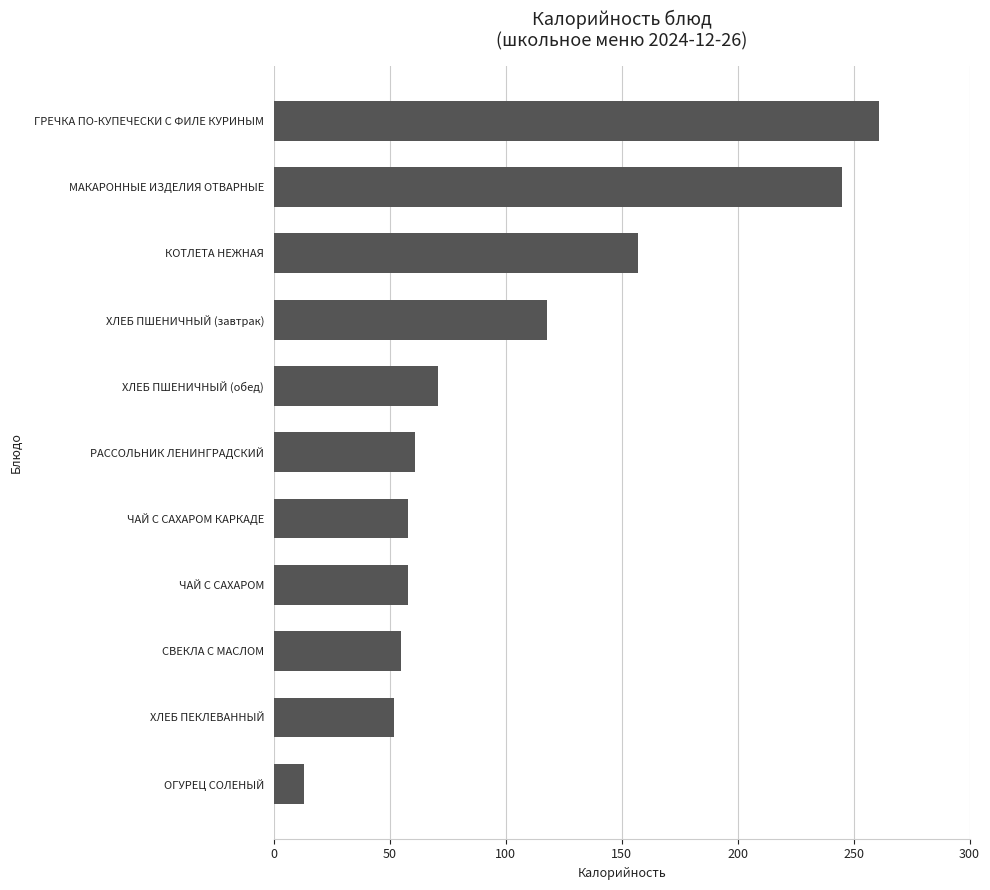

At which category does the chart reach its peak across all series?

ГРЕЧКА ПО-КУПЕЧЕСКИ С ФИЛЕ КУРИНЫМ